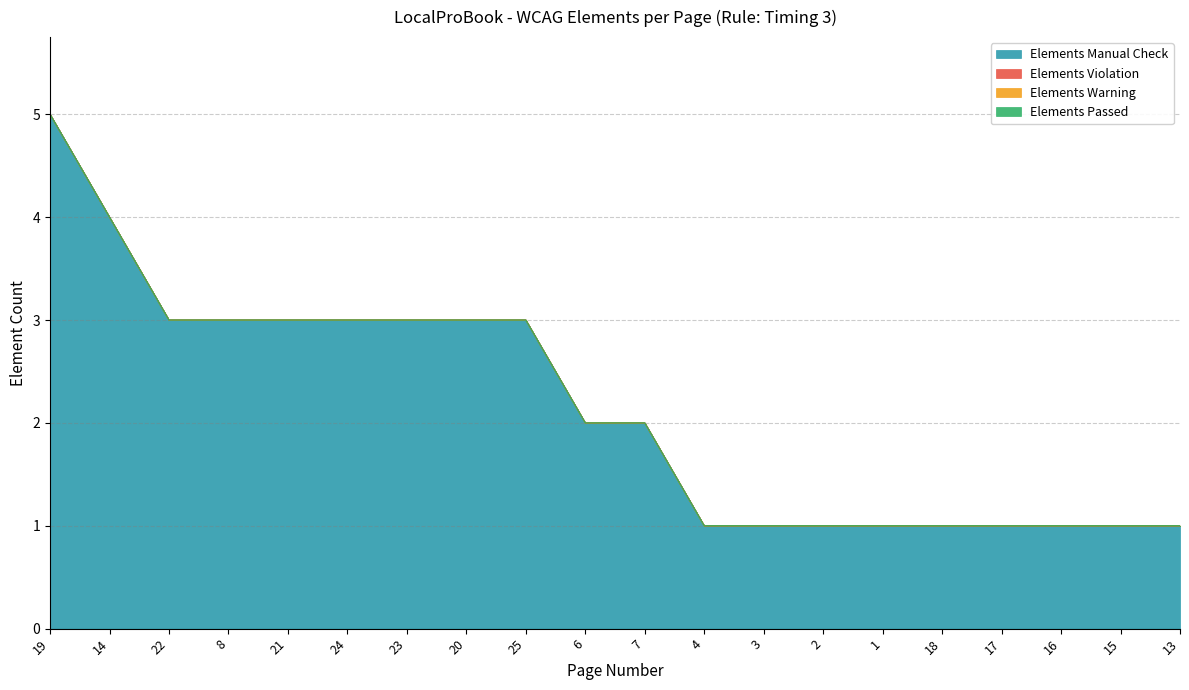

Reading left to right, list all the values displayed in this chart.

Elements Manual Check: 19=5	14=4	22=3	8=3	21=3	24=3	23=3	20=3	25=3	6=2	7=2	4=1	3=1	2=1	1=1	18=1	17=1	16=1	15=1	13=1
Elements Violation: 19=0	14=0	22=0	8=0	21=0	24=0	23=0	20=0	25=0	6=0	7=0	4=0	3=0	2=0	1=0	18=0	17=0	16=0	15=0	13=0
Elements Warning: 19=0	14=0	22=0	8=0	21=0	24=0	23=0	20=0	25=0	6=0	7=0	4=0	3=0	2=0	1=0	18=0	17=0	16=0	15=0	13=0
Elements Passed: 19=0	14=0	22=0	8=0	21=0	24=0	23=0	20=0	25=0	6=0	7=0	4=0	3=0	2=0	1=0	18=0	17=0	16=0	15=0	13=0